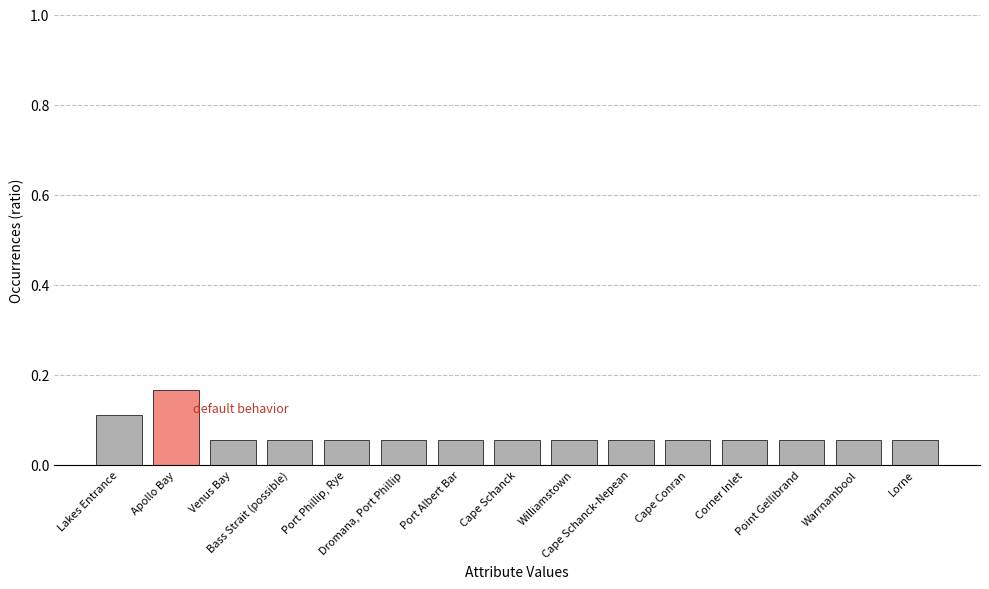

What is the sum of all values?

1.0